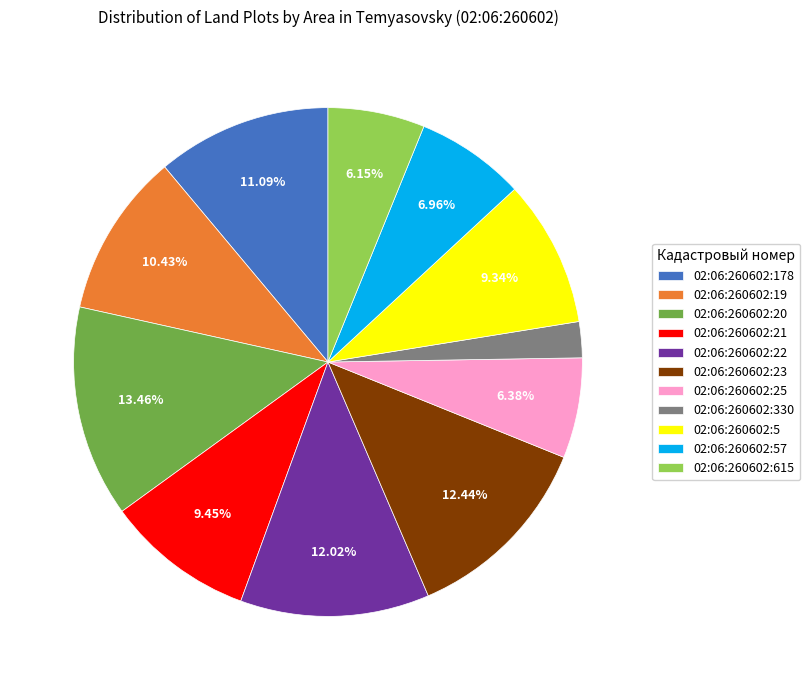

Approximately how many times larger is the value at 02:06:260602:5 compared to 02:06:260602:57?

1.3